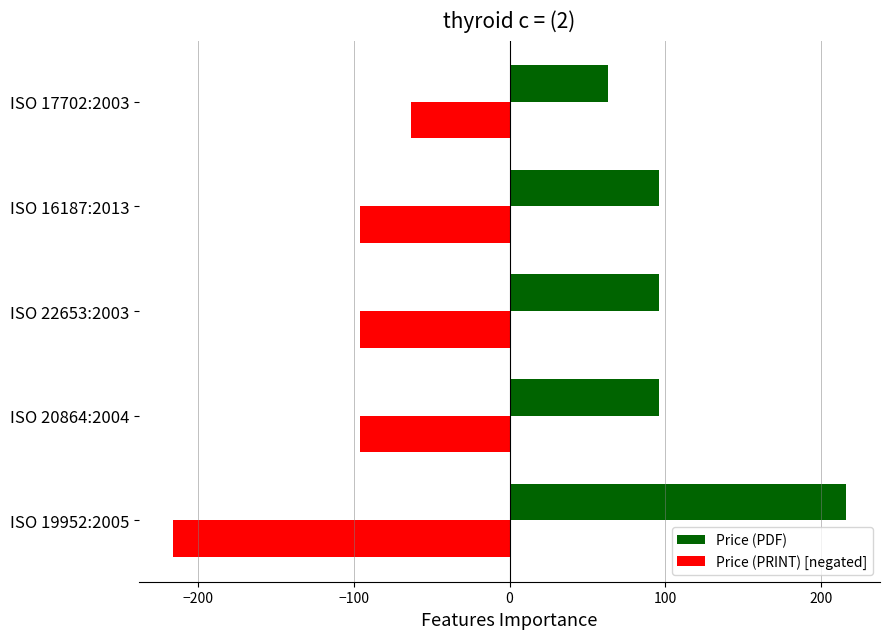

Count the number of data series in this chart.

2